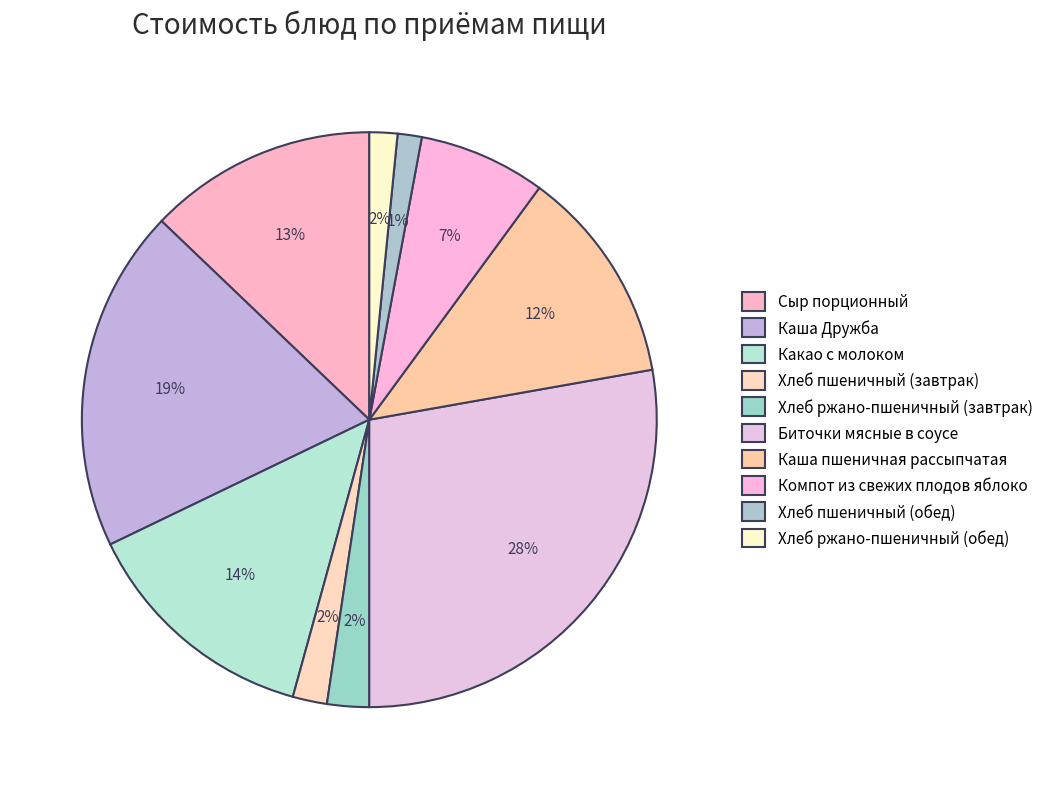

Do Хлеб ржано-пшеничный (завтрак) and Хлеб пшеничный (завтрак) together represent more than half of the pie?

No